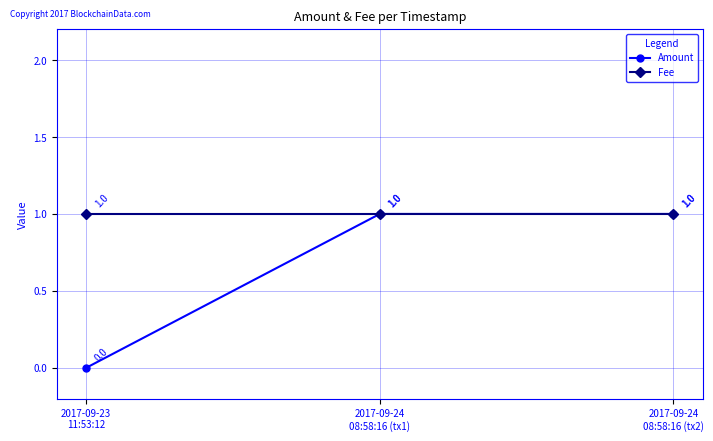

List the series in order of their overall mean, lowest first.

Amount, Fee